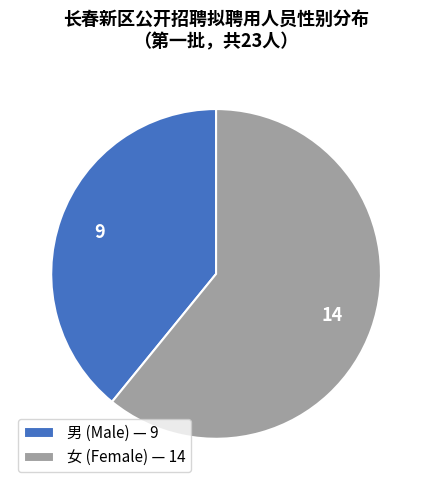

Which slice represents more than half of the pie?

女